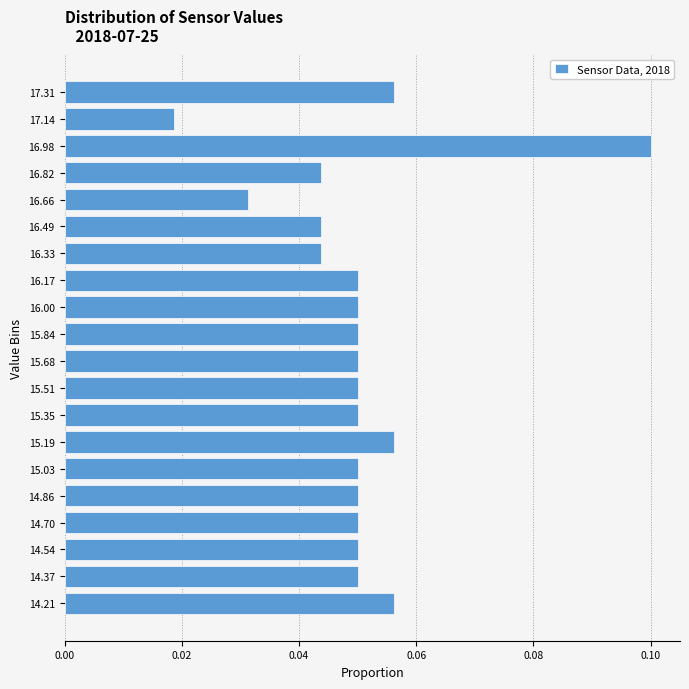

Which has a higher value, 17.14 or 14.37?

14.37